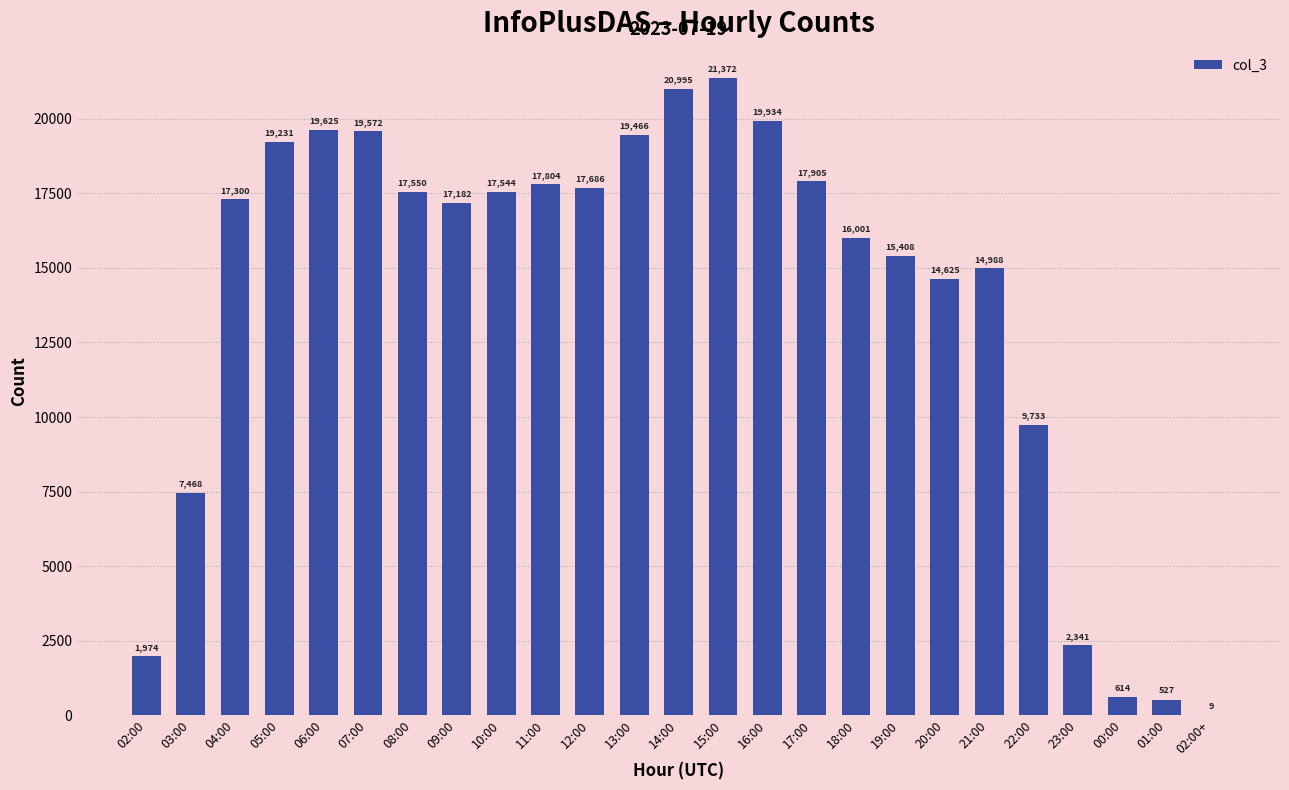

Is it true that the value at 22:00 is 9733?

True